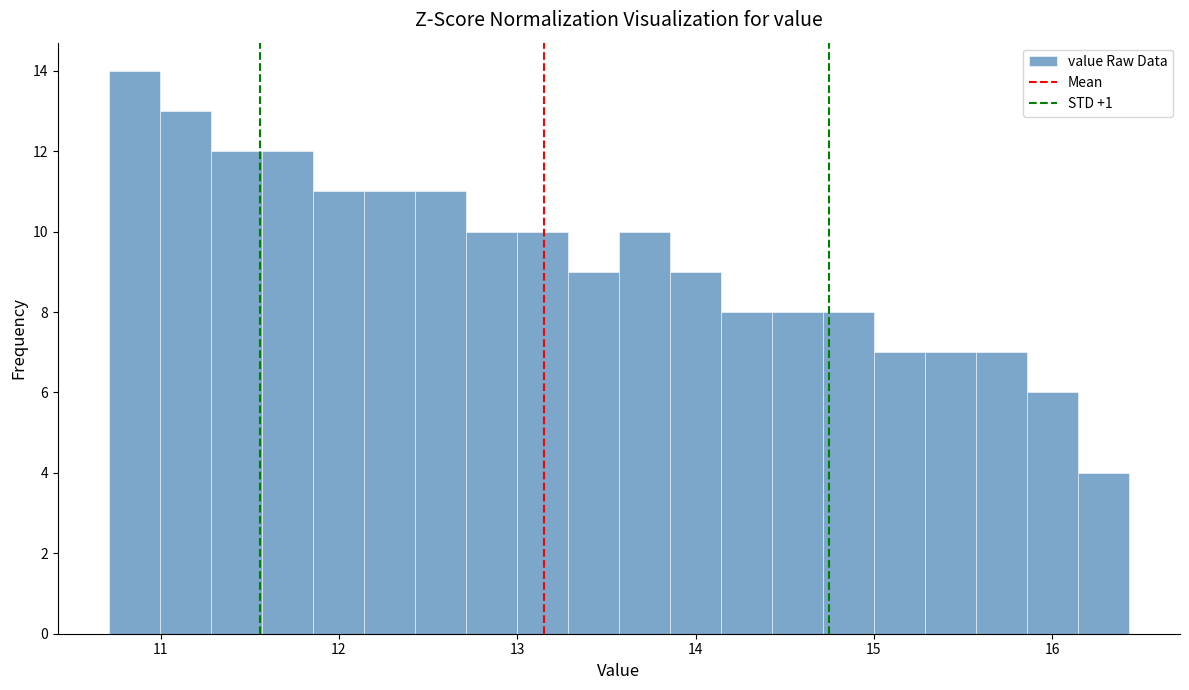

Around what value on the x-axis is the tallest bar? Give the approximate position of its centre, as read against the axis.

10.9